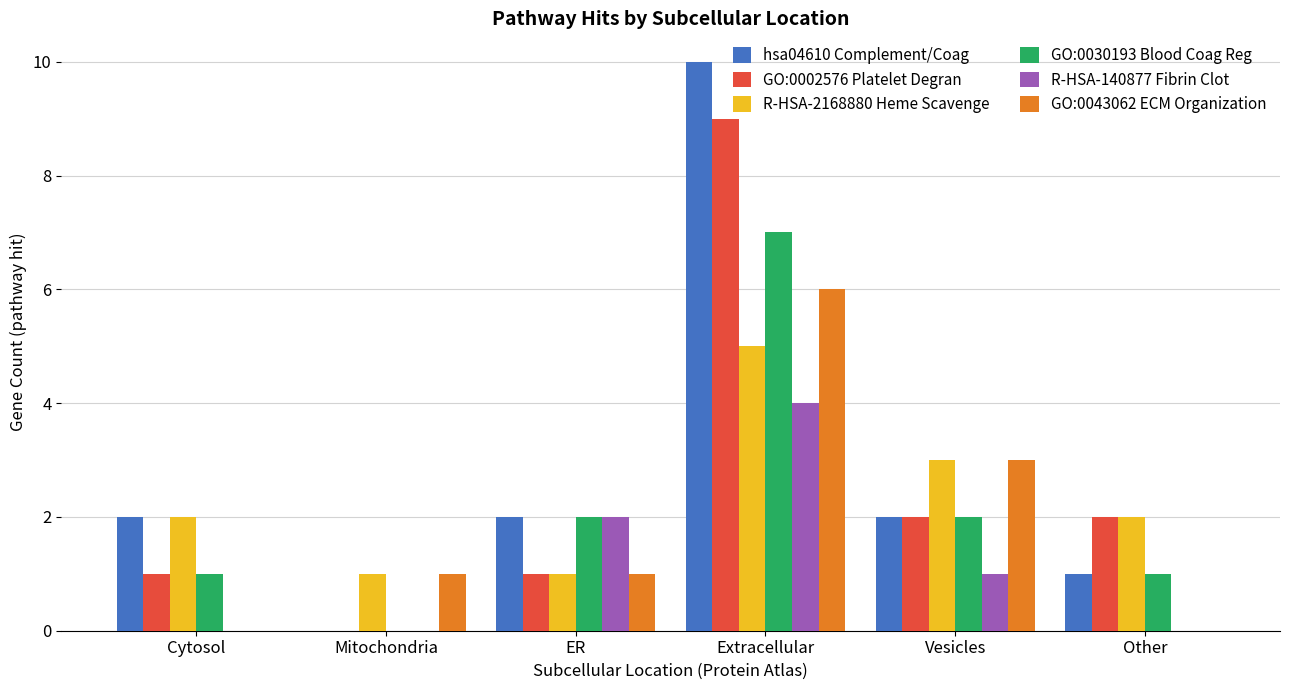

What is the average value of the GO:0030193 Blood Coag Reg series?

2